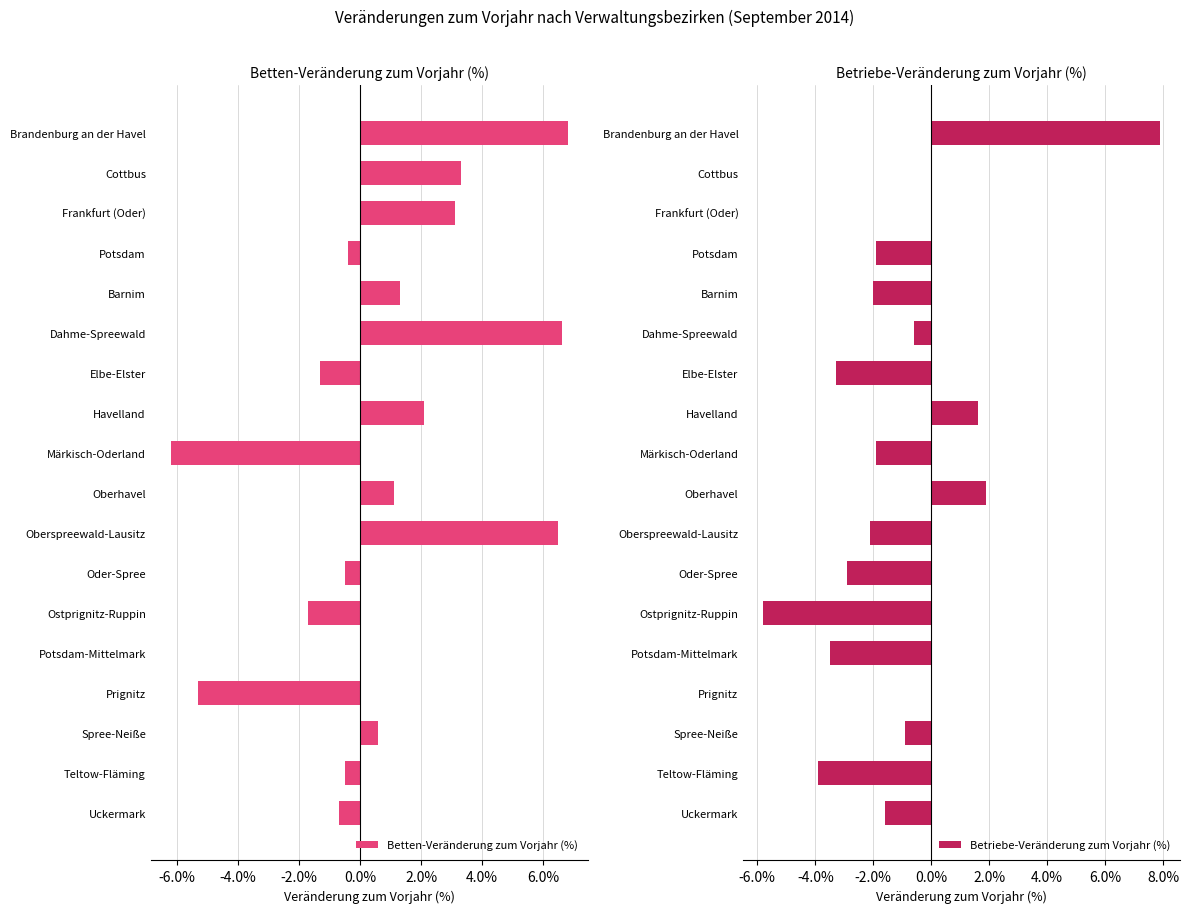

Read the Betten-Veränderung zum Vorjahr (%) value at Barnim.

1.3